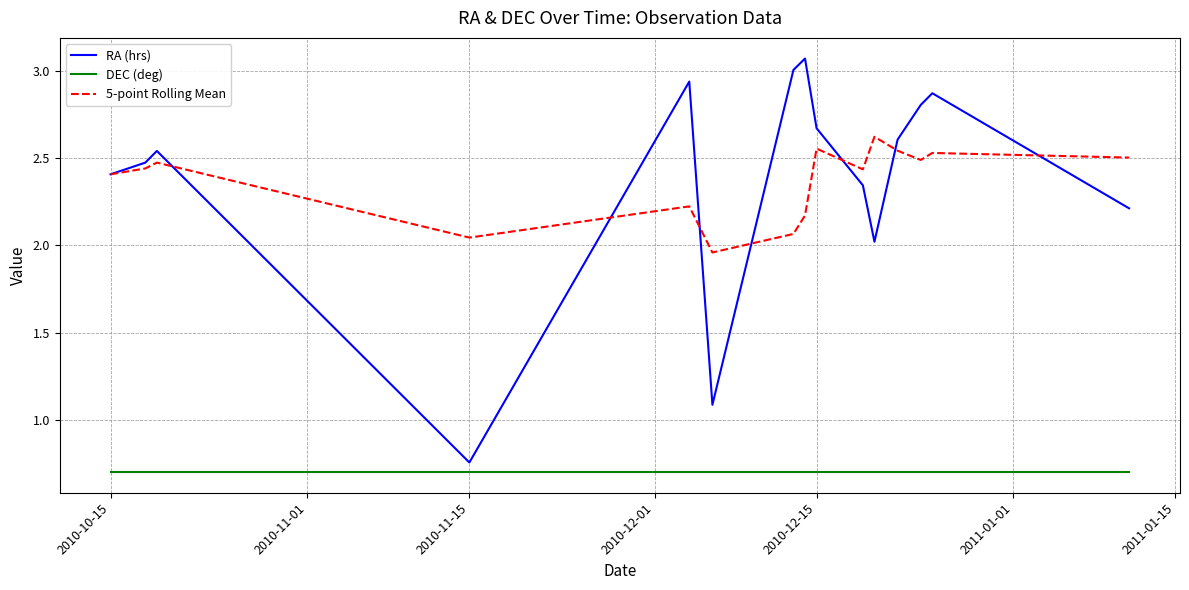

What is the highest value of the DEC (deg) series?

0.7